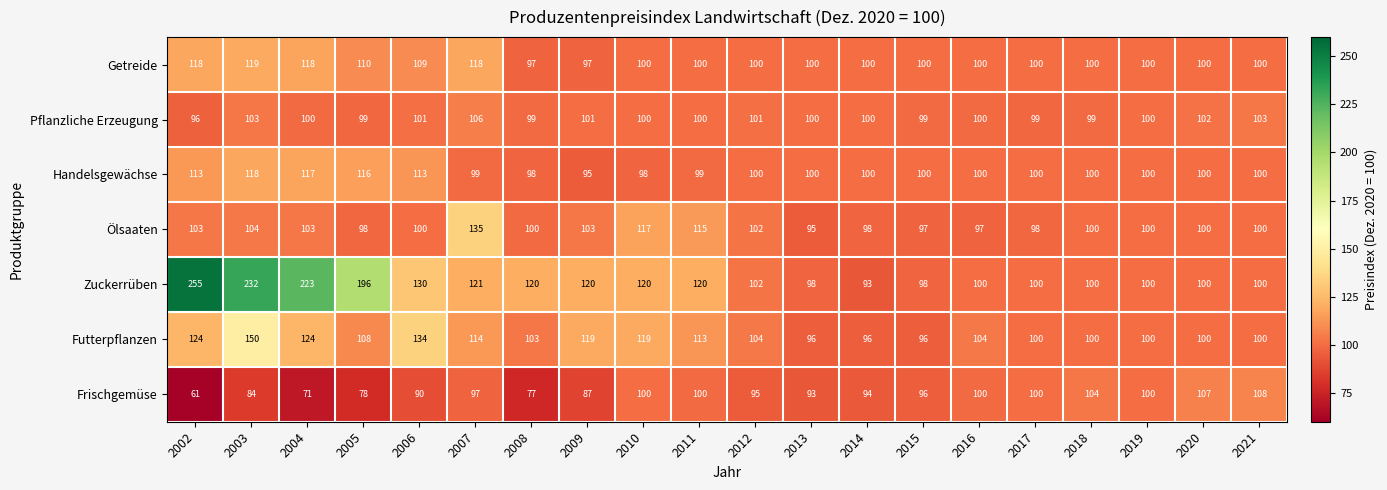

What is the minimum value shown in the chart?

61